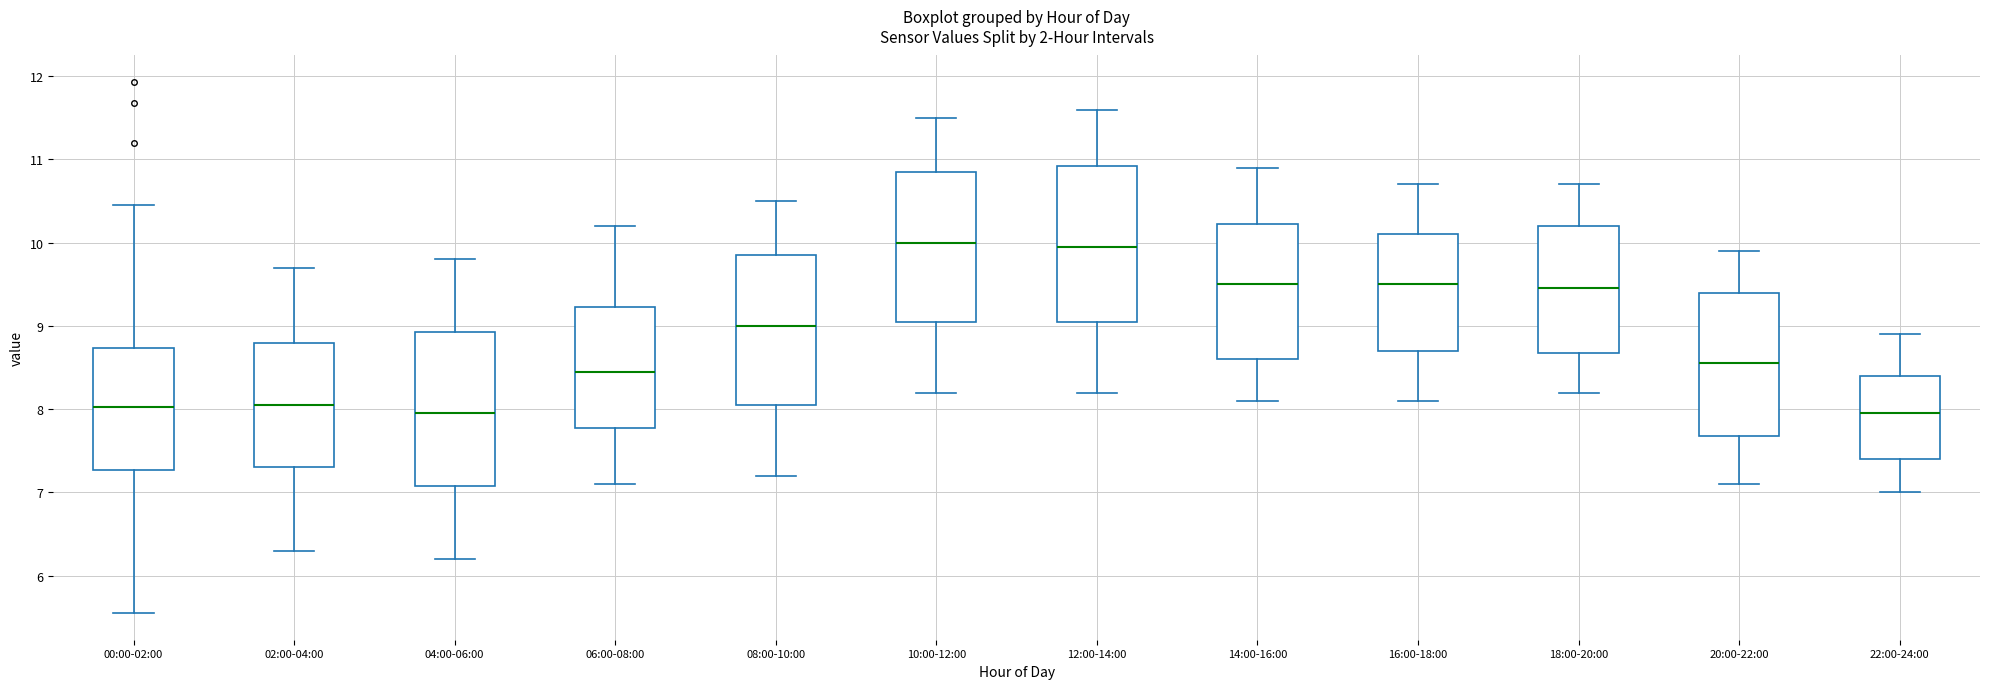

Reading left to right, transcribe this box plot: for each box, give where its median line is, the range the box spans, and where its two whiskers end, as read against the y-axis. The values are not printed on the chart, so give them approximately, as read against the axis.

00:00-02:00: median 8.0, box 7.3 to 8.7, whiskers 5.6 to 10.5
02:00-04:00: median 8.1, box 7.3 to 8.8, whiskers 6.3 to 9.7
04:00-06:00: median 8.0, box 7.1 to 8.9, whiskers 6.2 to 9.8
06:00-08:00: median 8.5, box 7.8 to 9.2, whiskers 7.1 to 10.2
08:00-10:00: median 9.0, box 8.1 to 9.9, whiskers 7.2 to 10.5
10:00-12:00: median 10.0, box 9.1 to 10.9, whiskers 8.2 to 11.5
12:00-14:00: median 10.0, box 9.1 to 10.9, whiskers 8.2 to 11.6
14:00-16:00: median 9.5, box 8.6 to 10.2, whiskers 8.1 to 10.9
16:00-18:00: median 9.5, box 8.7 to 10.1, whiskers 8.1 to 10.7
18:00-20:00: median 9.5, box 8.7 to 10.2, whiskers 8.2 to 10.7
20:00-22:00: median 8.6, box 7.7 to 9.4, whiskers 7.1 to 9.9
22:00-24:00: median 8.0, box 7.4 to 8.4, whiskers 7.0 to 8.9